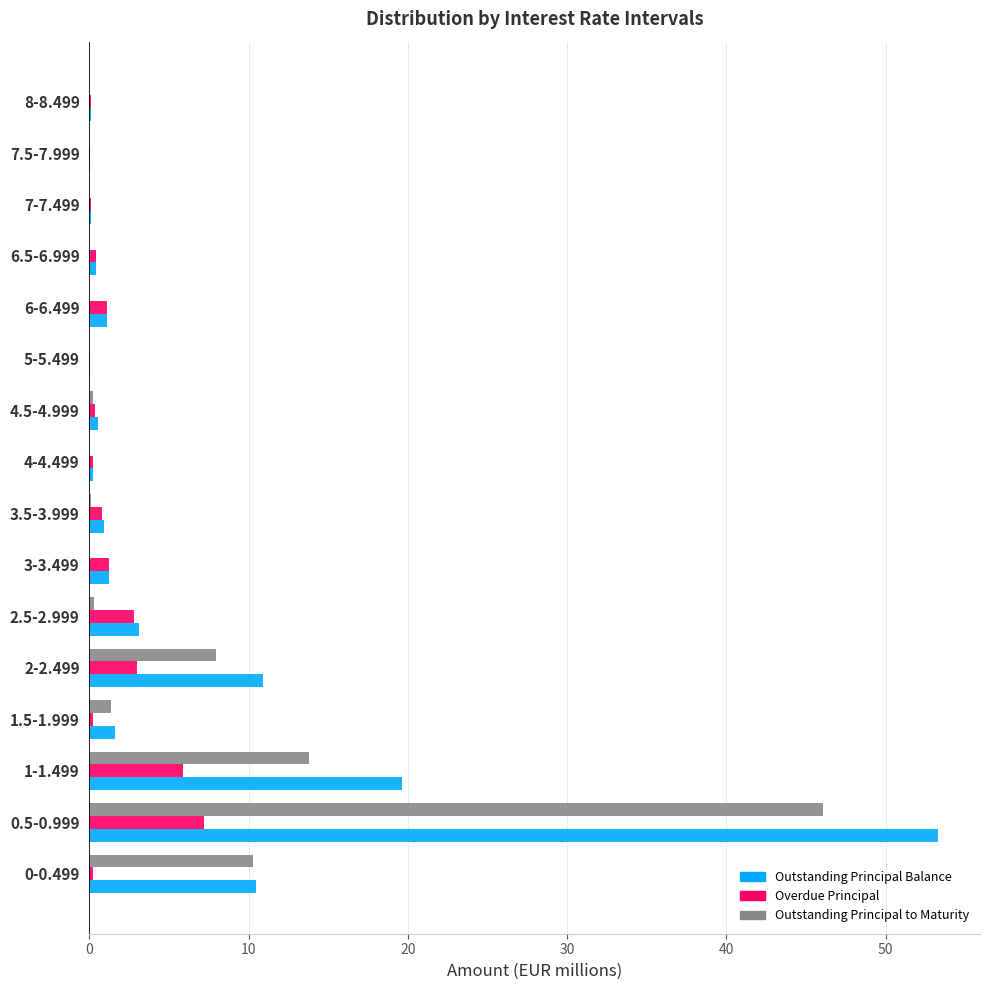

How many data points does each series have?

16